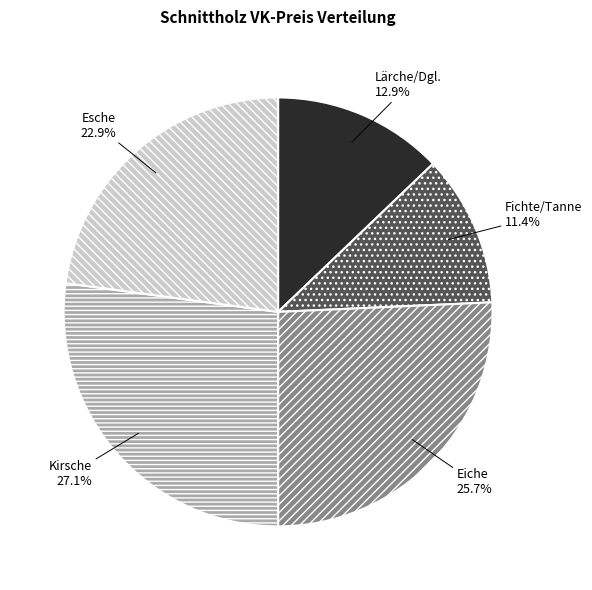

What percentage is the Eiche slice, to the nearest percent?

26%